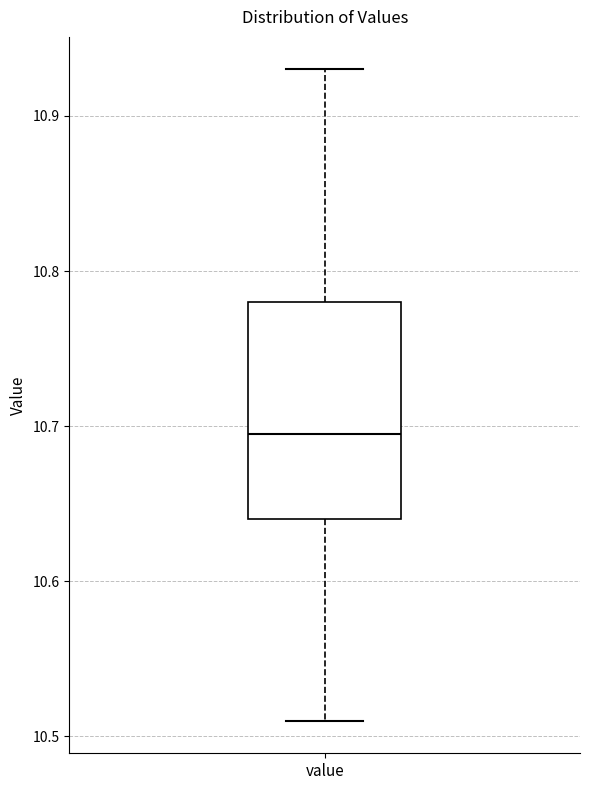

Read this box plot against the y-axis: the position of the median line, the range covered by the box, and the ends of both whiskers. The values are not printed on the chart, so give them approximately, as read against the axis.

median 10.70, box 10.64 to 10.78, whiskers 10.51 to 10.93